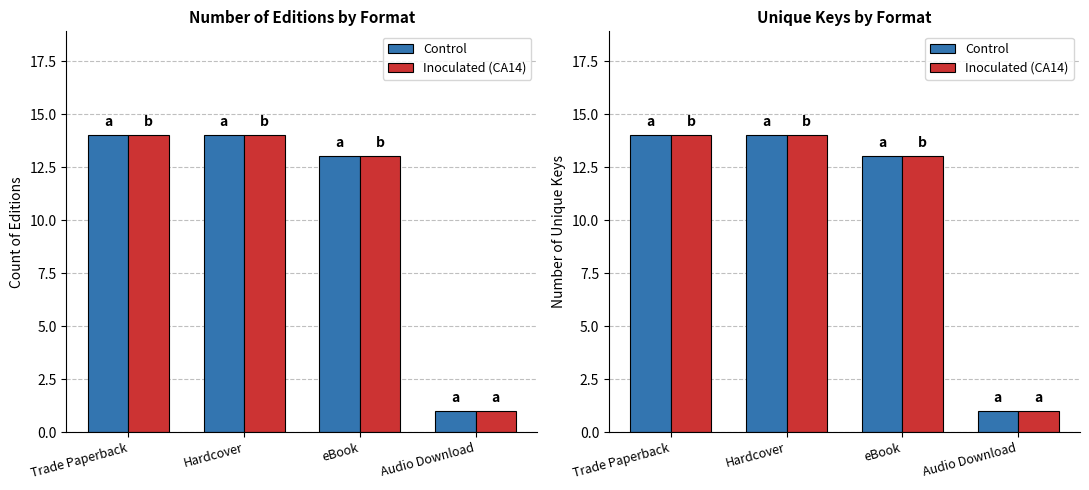

Rank the categories by Control value from lowest to highest.

Audio Download, eBook, Trade Paperback, Hardcover